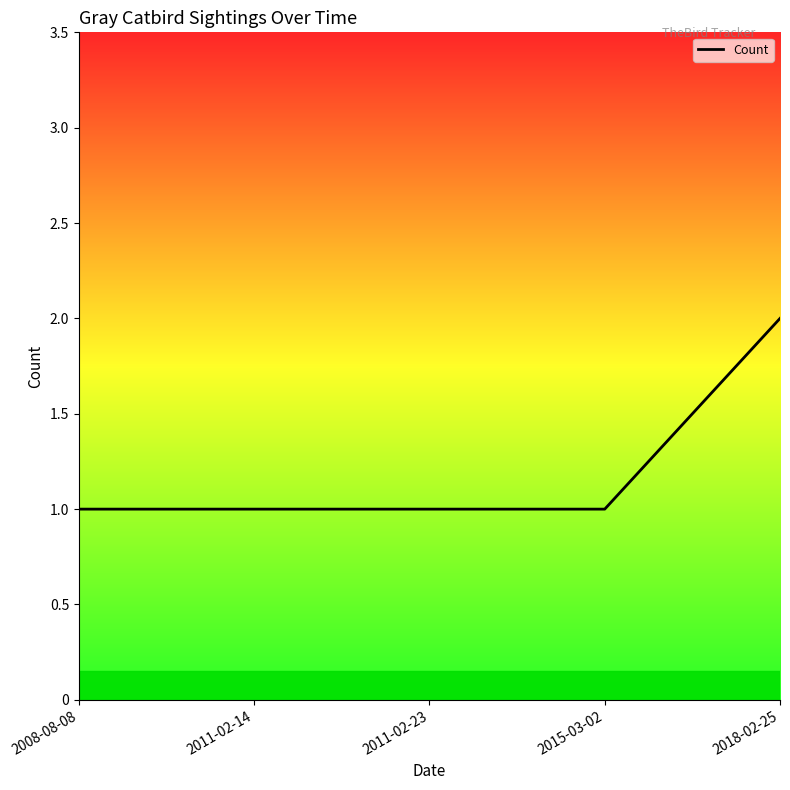

Which category has the highest value across all series?

2018-02-25